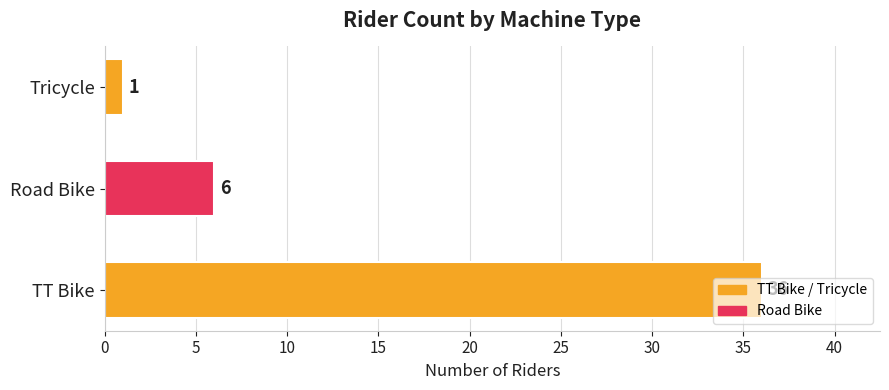

Does the chart contain stacked bars?

No